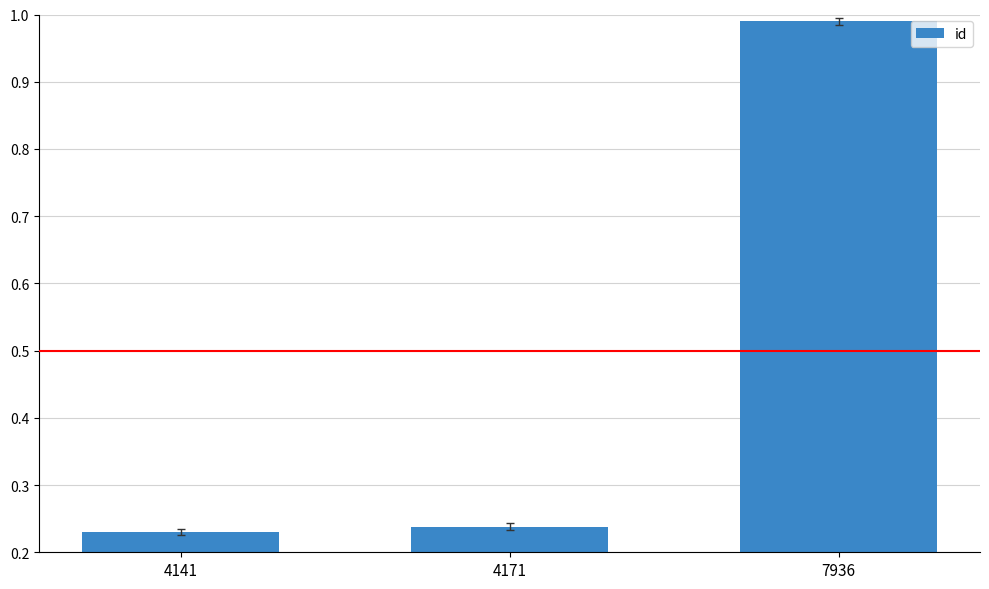

What is the sum of all values?

1.5